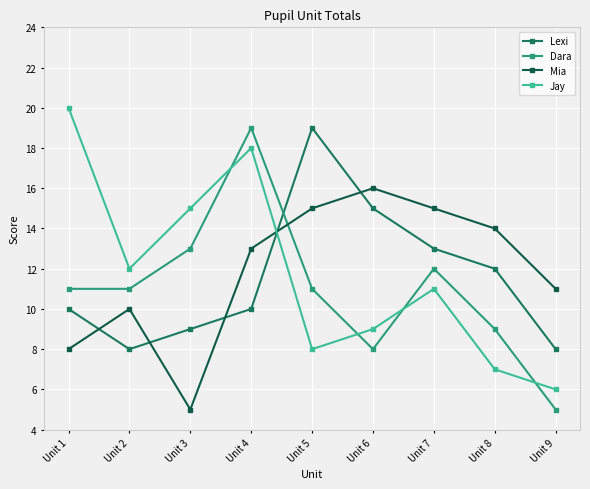

At which category does Lexi reach its first local valley?

Unit 2